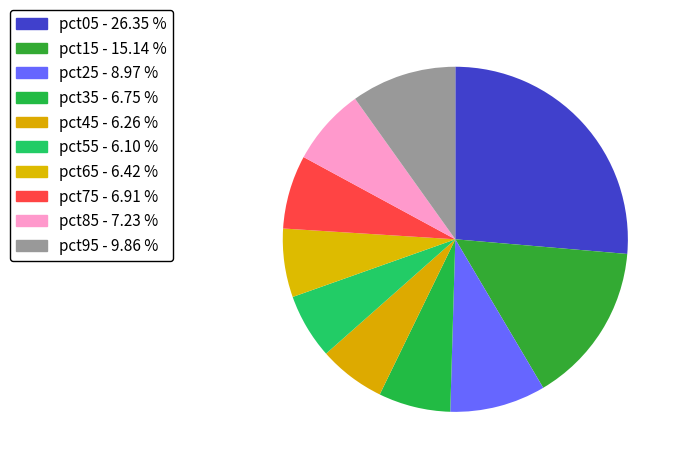

Is it true that pct55 is 19% of the pie?

False